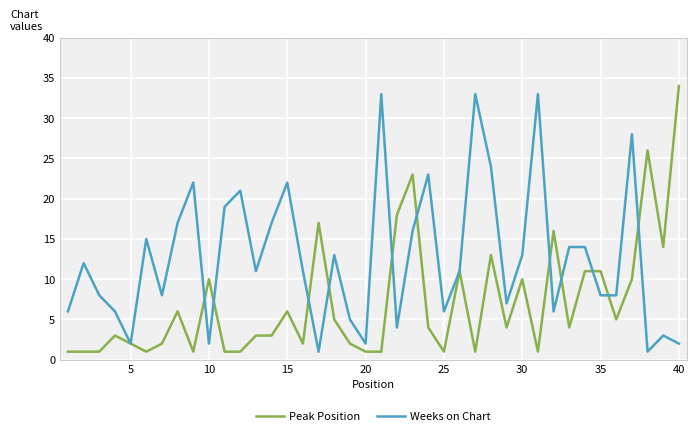

List the series in order of their peak value, lowest first.

Weeks on Chart, Peak Position